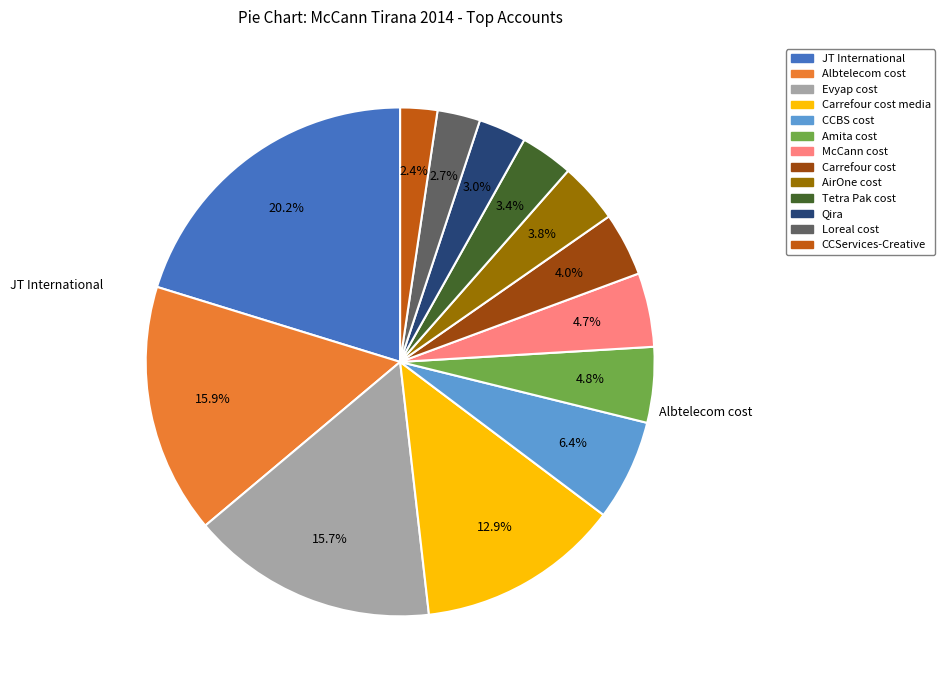

Count the number of slices in the pie.

13